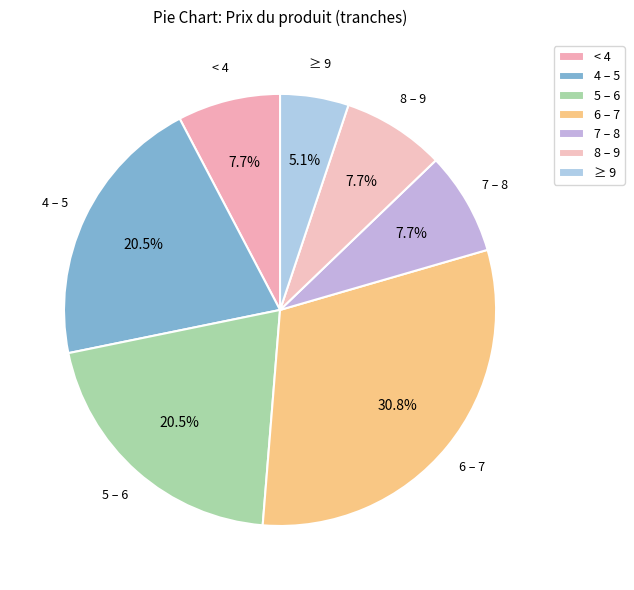

Does 6 – 7 represent more than half of the total?

No